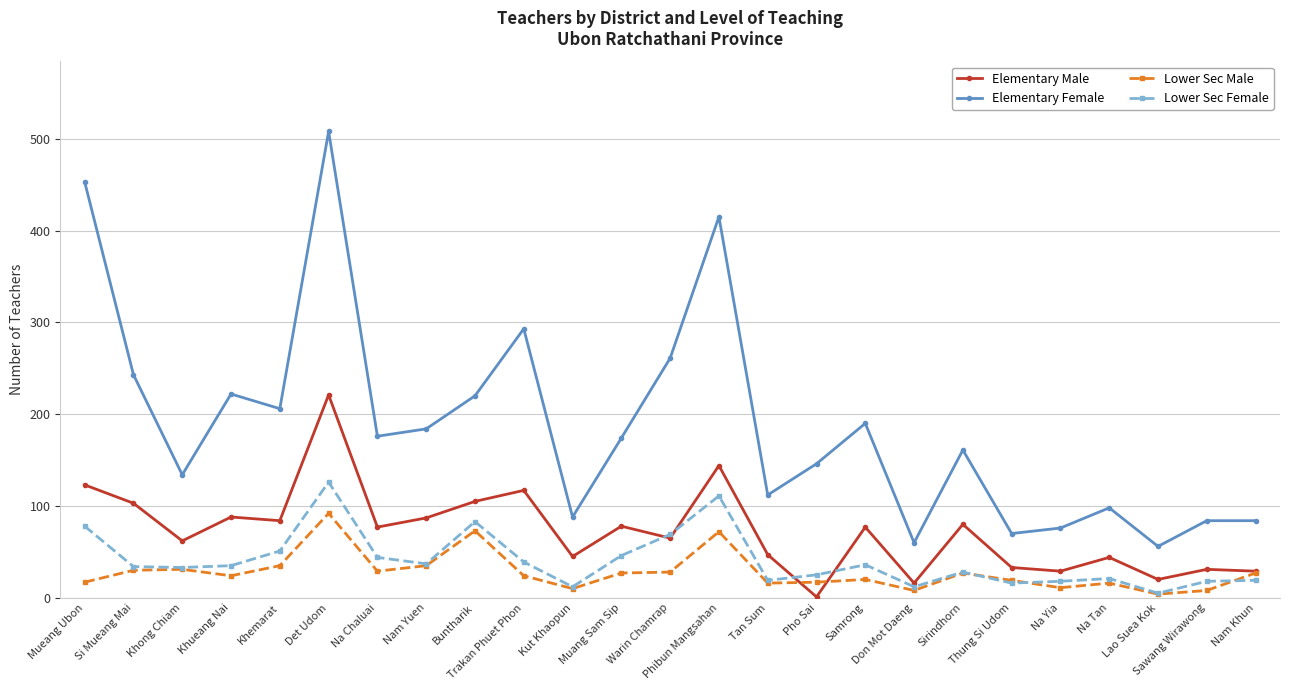

What is the difference between the Lower Sec Male values at Samrong and Buntharik?

53